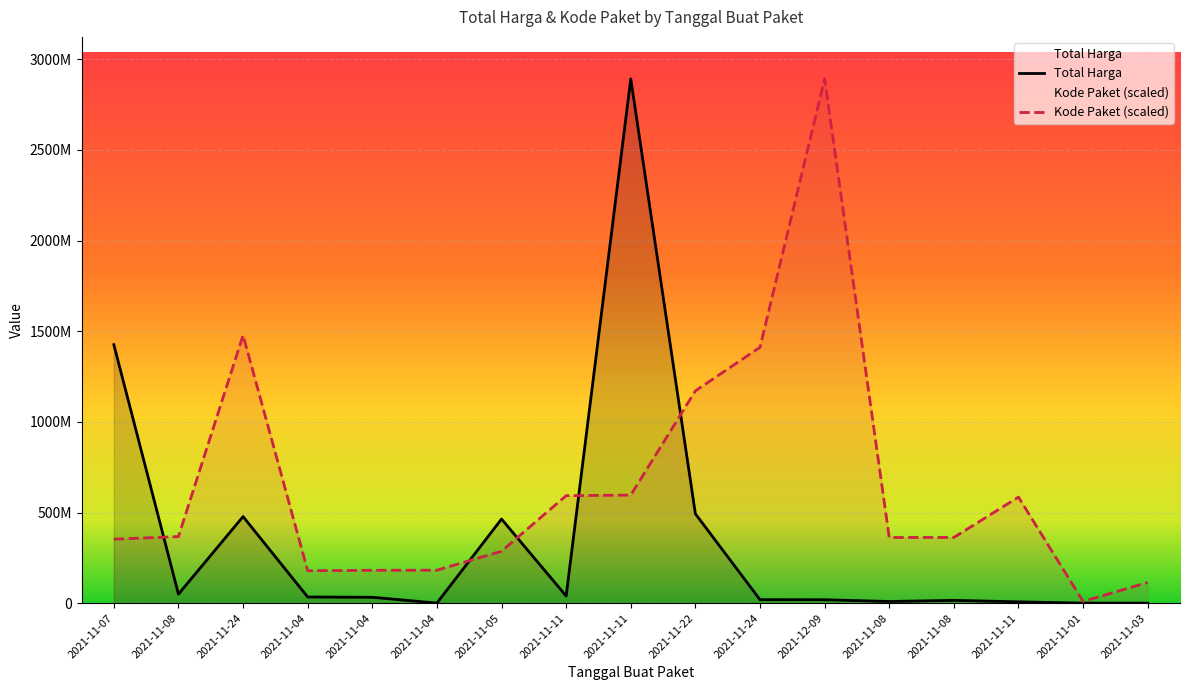

What is the total value across all series at 2021-11-24?

1955440024.8